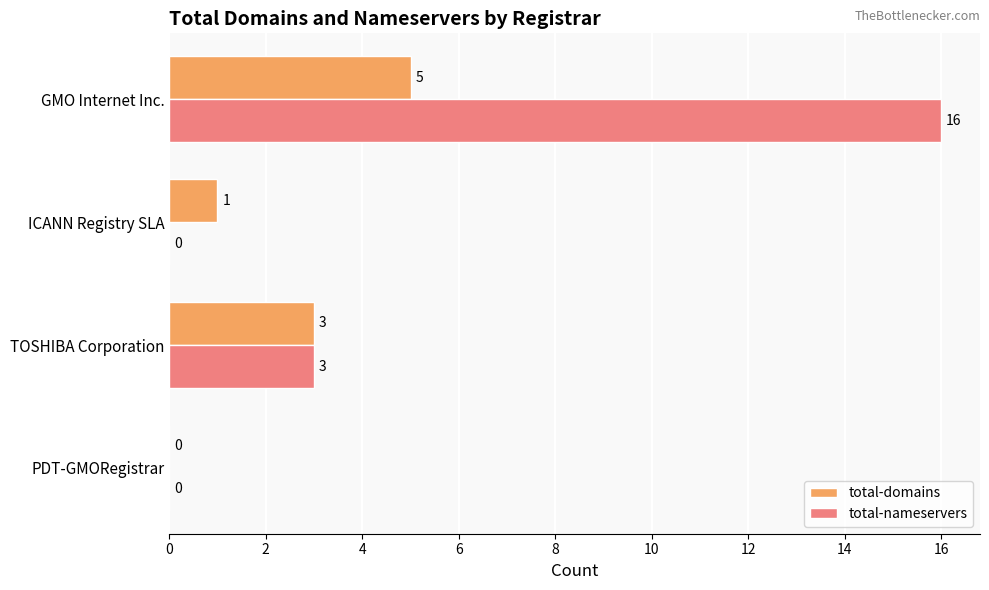

Which series has the largest total across all categories?

total-nameservers